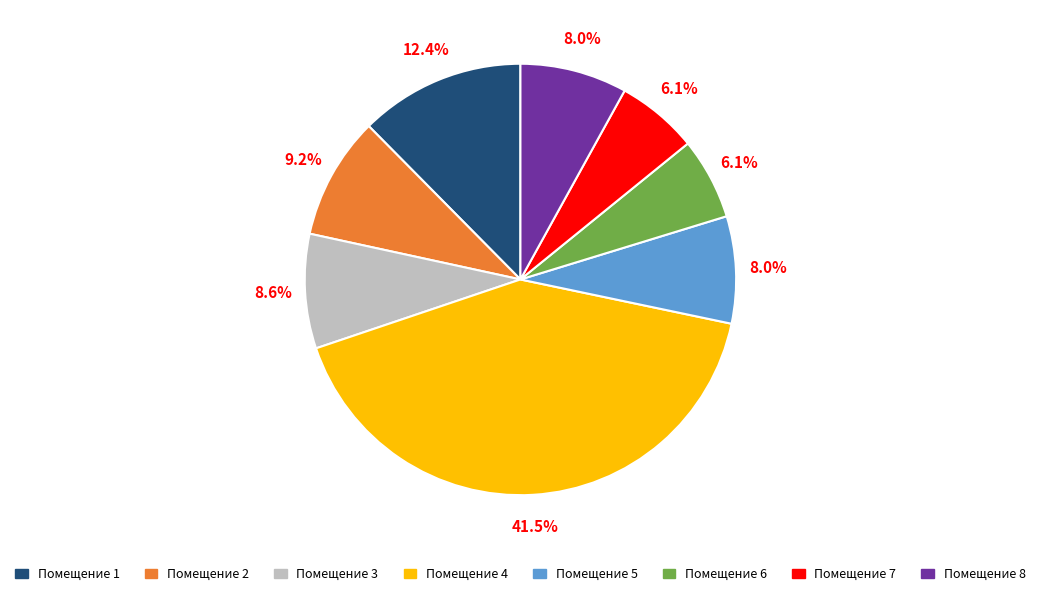

Is there any slice that represents more than half of the pie?

No